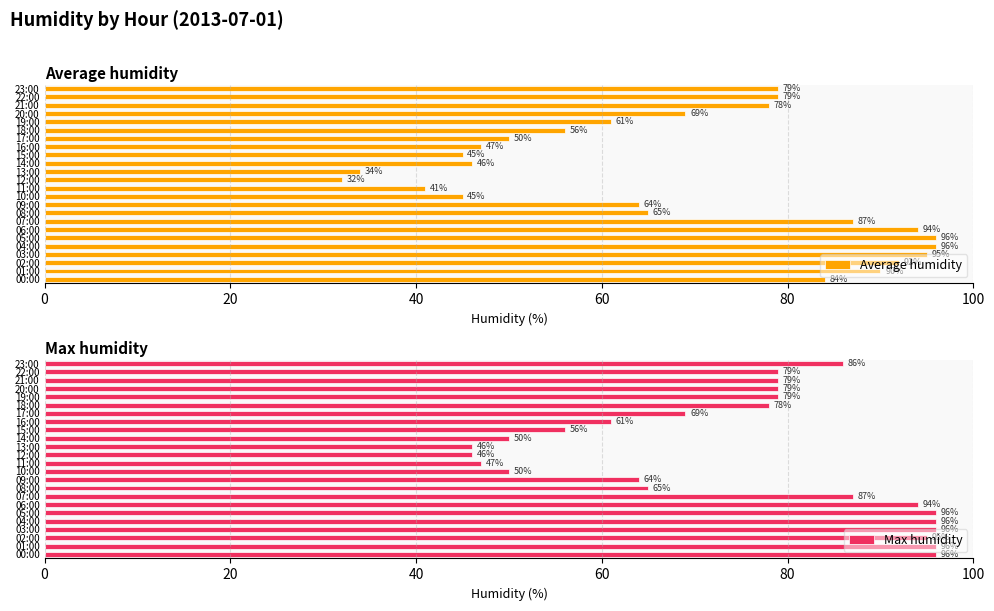

What is the sum of all Max humidity values?

1790